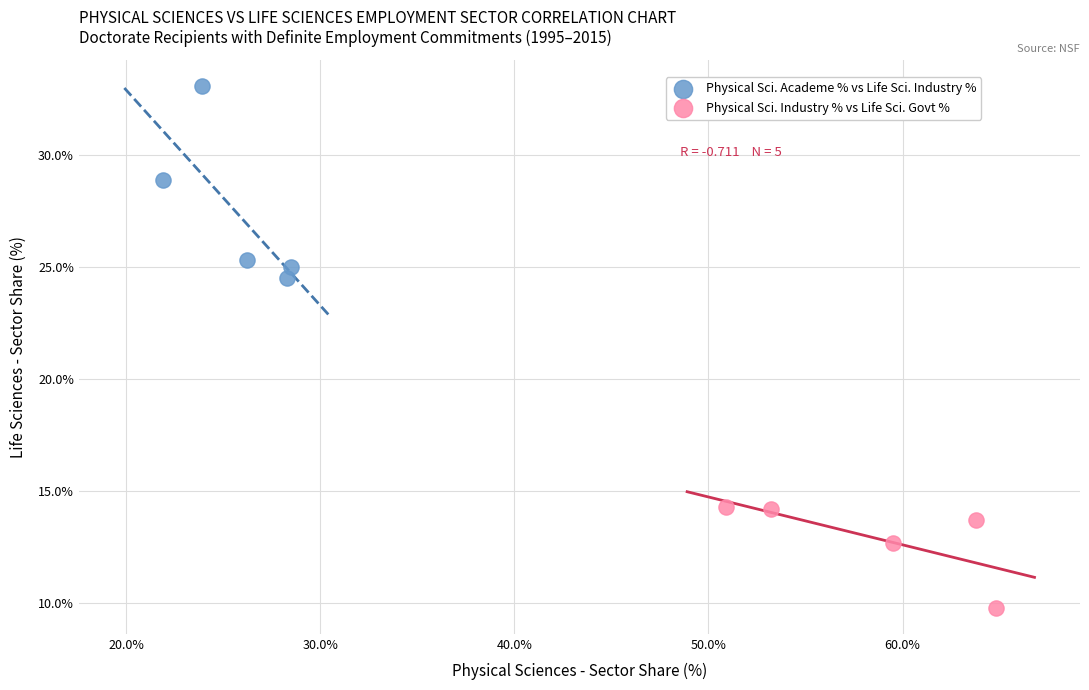

What are all the series names shown in the legend?

Physical Sci. Academe % vs Life Sci. Industry %, Physical Sci. Industry % vs Life Sci. Govt %